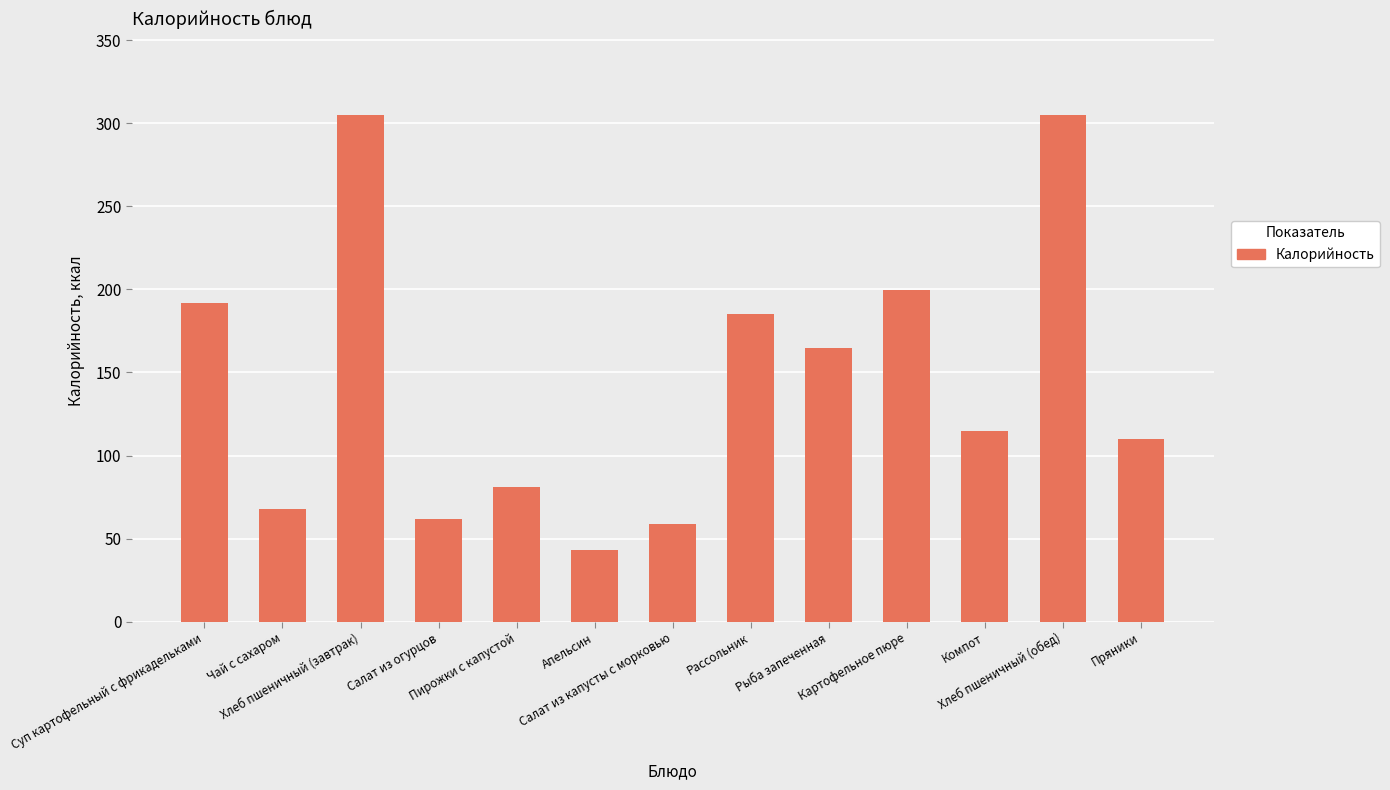

What is the ratio of the value at Пирожки с капустой to the value at Рыба запеченная?

0.5